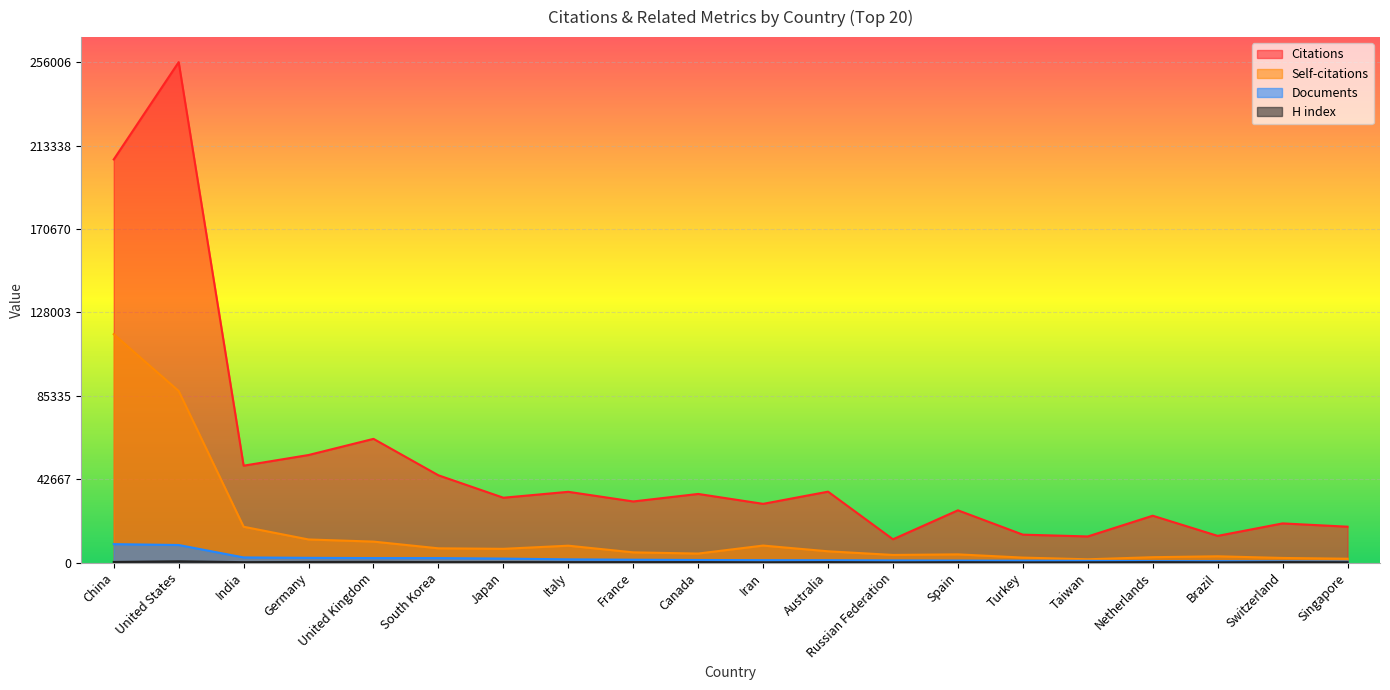

Which series changed the most between Germany and Italy?

Citations